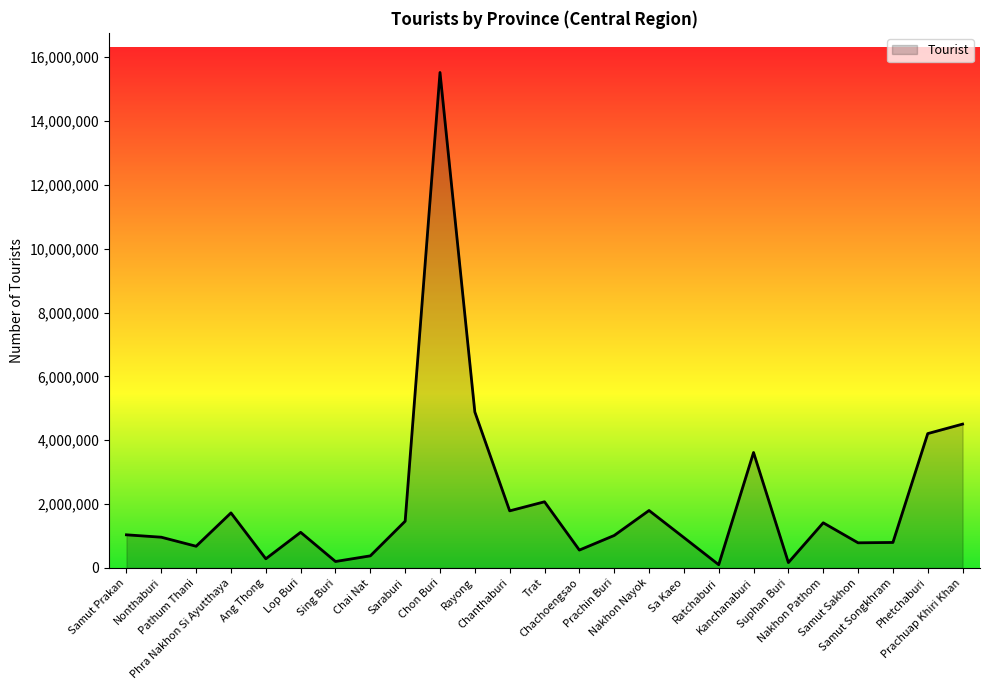

What is the difference between the maximum and minimum values?

15420646